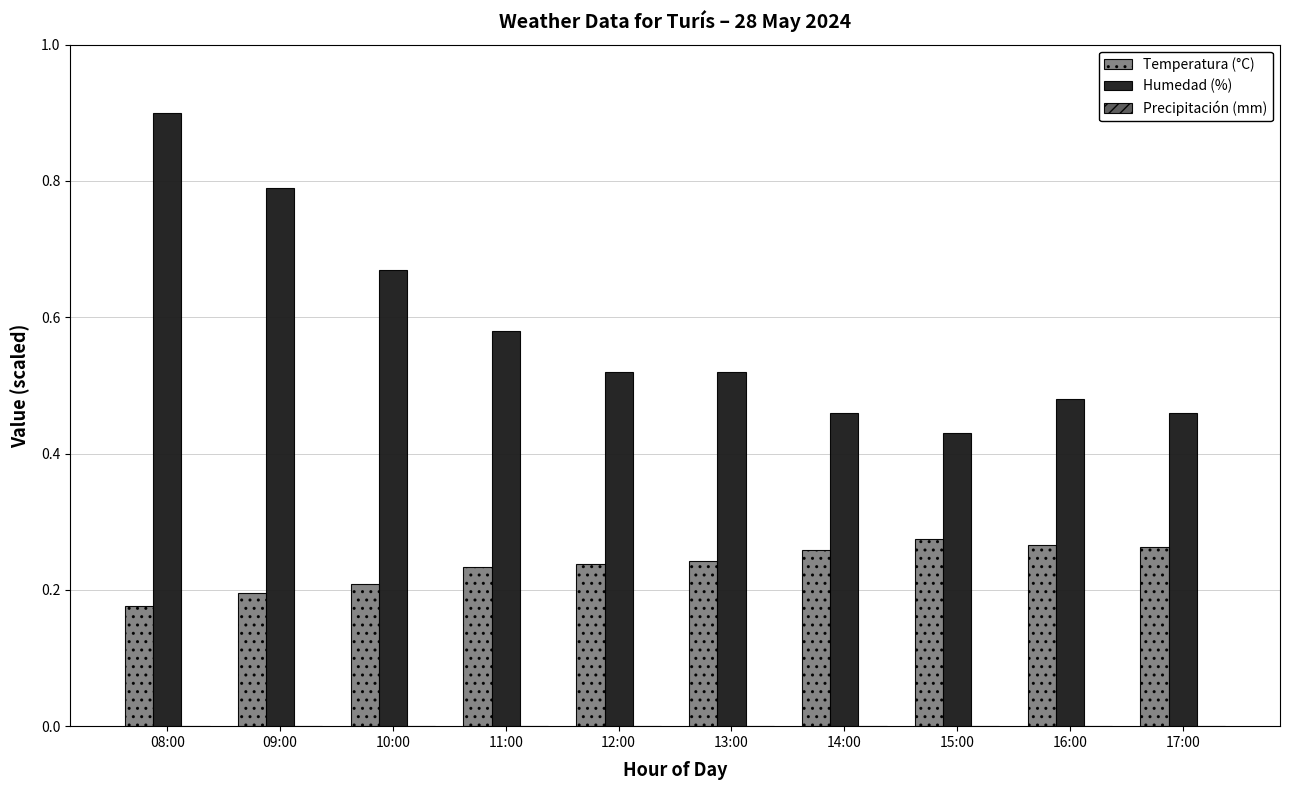

Rank the series at 09:00 from lowest to highest value.

Temperatura (°C), Humedad (%)